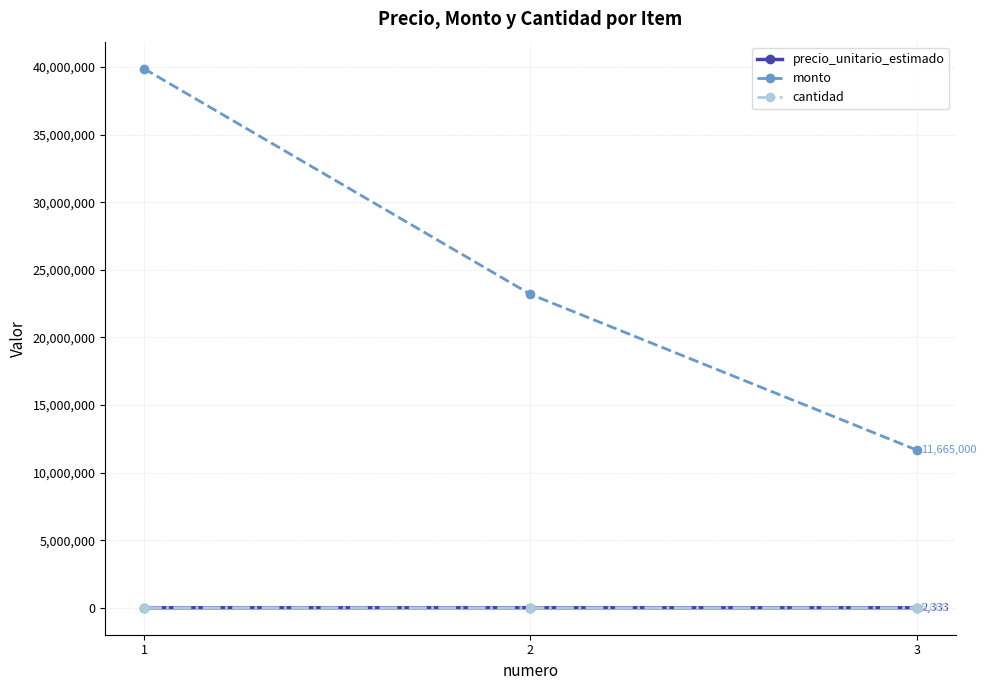

What is the highest value of the cantidad series?

10000